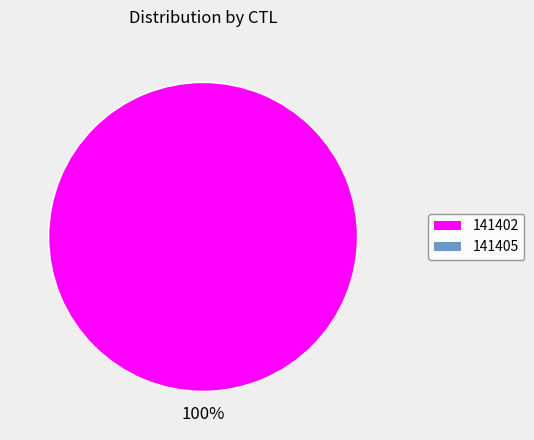

Does any single category account for the majority?

Yes